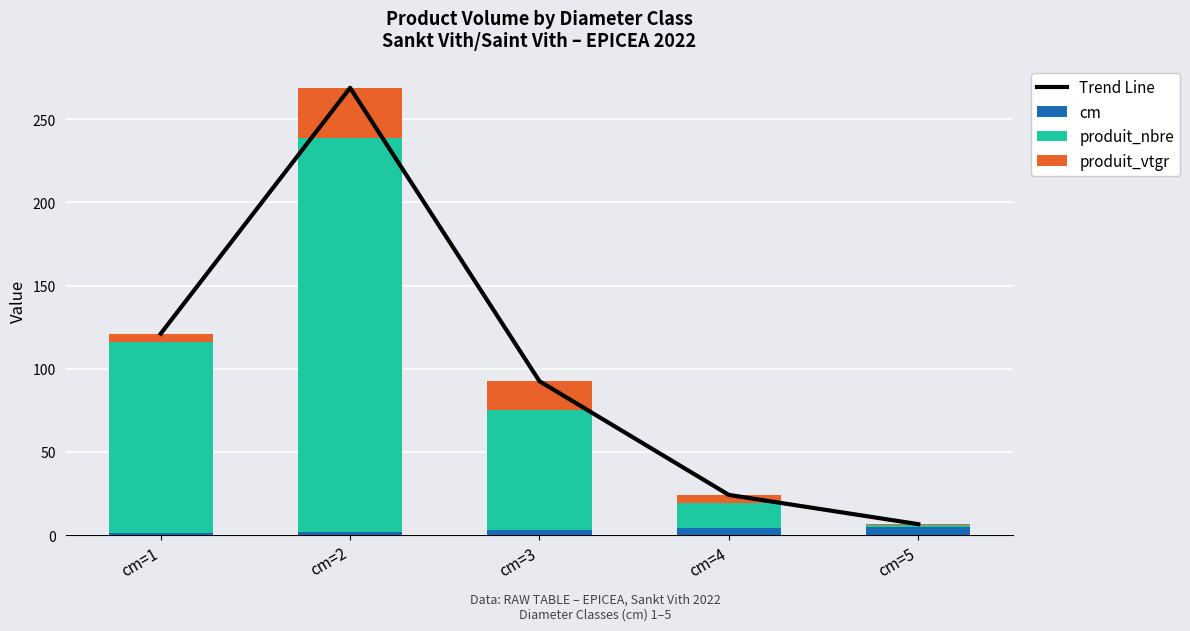

What is the greatest value displayed?

268.9